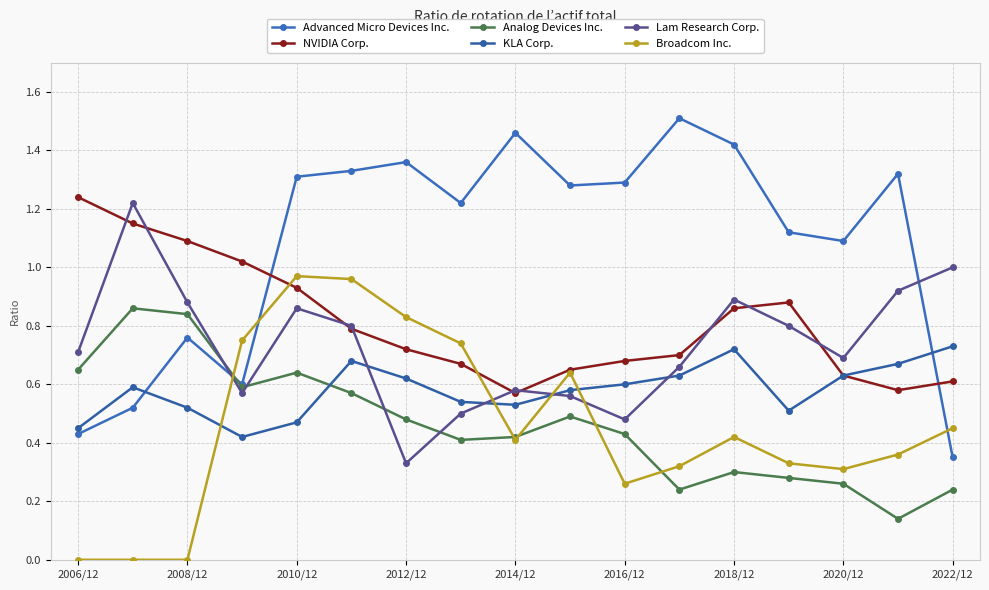

Which series has the largest total across all categories?

Advanced Micro Devices Inc.